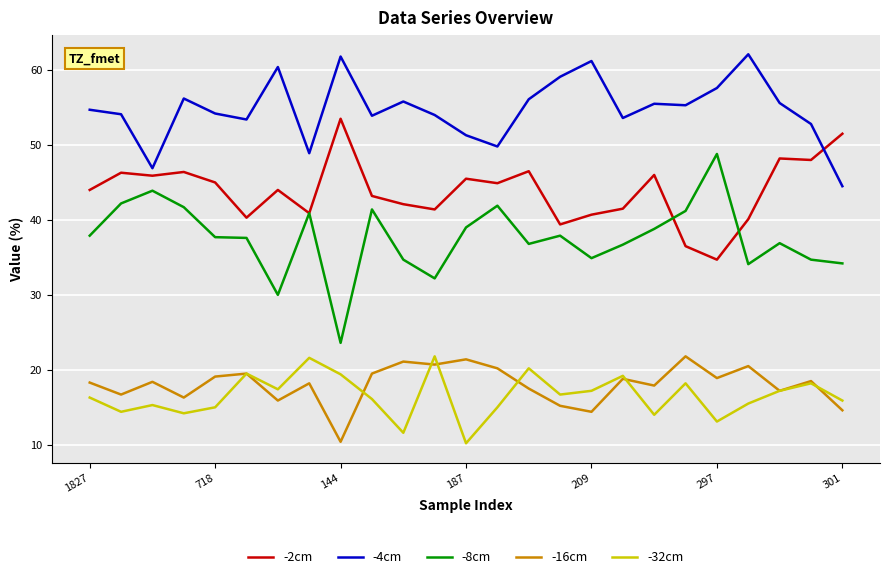

Which series has the largest total across all categories?

-4cm